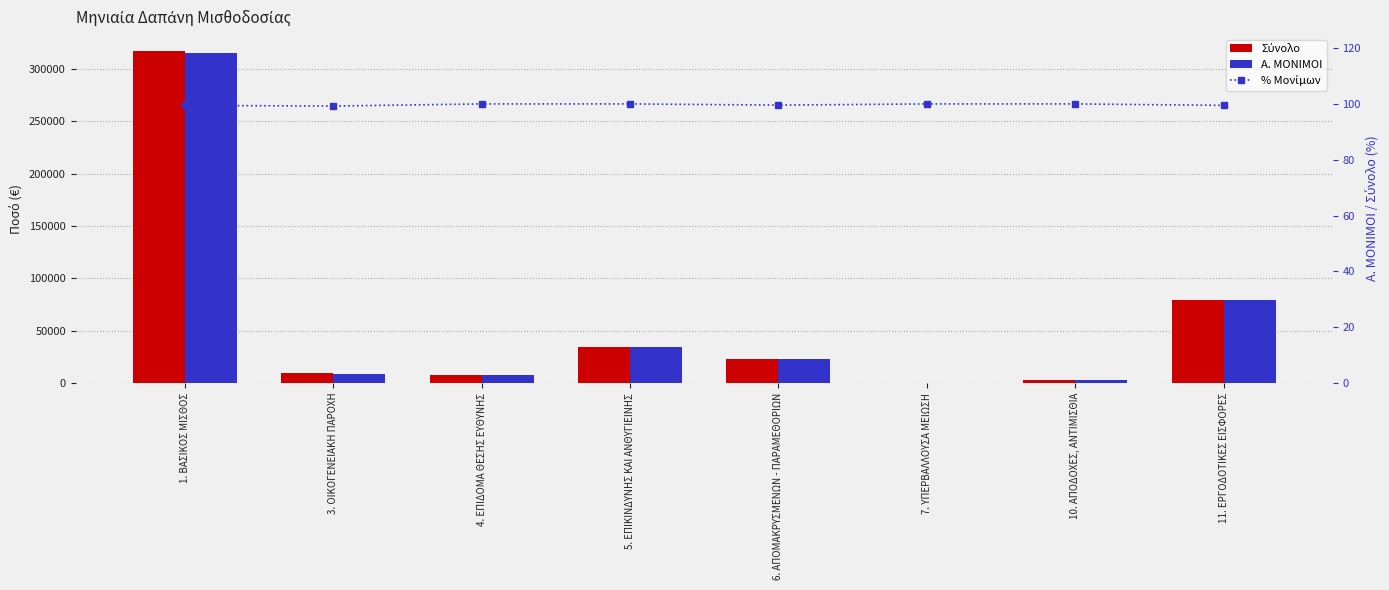

Rank the series by their maximum value, from lowest to highest.

% Μονίμων, Α. ΜΟΝΙΜΟΙ, Σύνολο